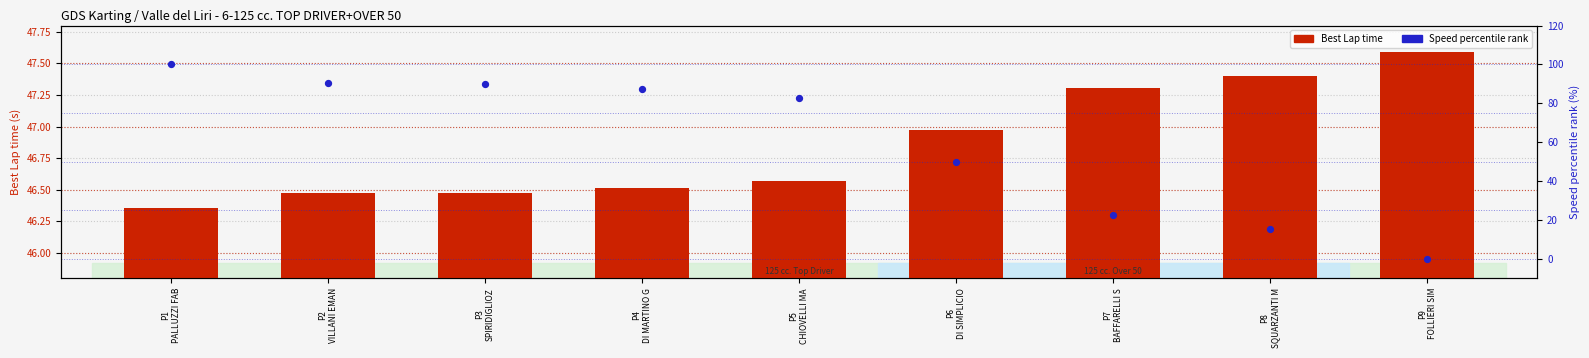

At how many categories does at least one series exceed 9?

9